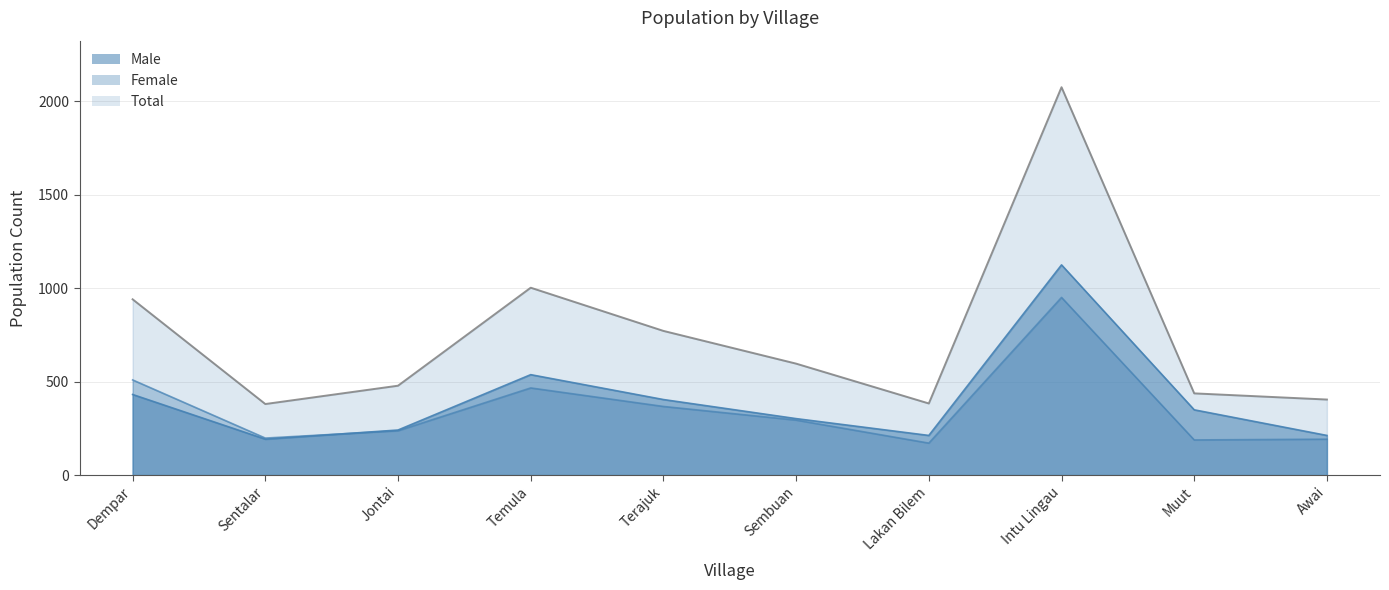

What are all the series names shown in the legend?

Male, Female, Total